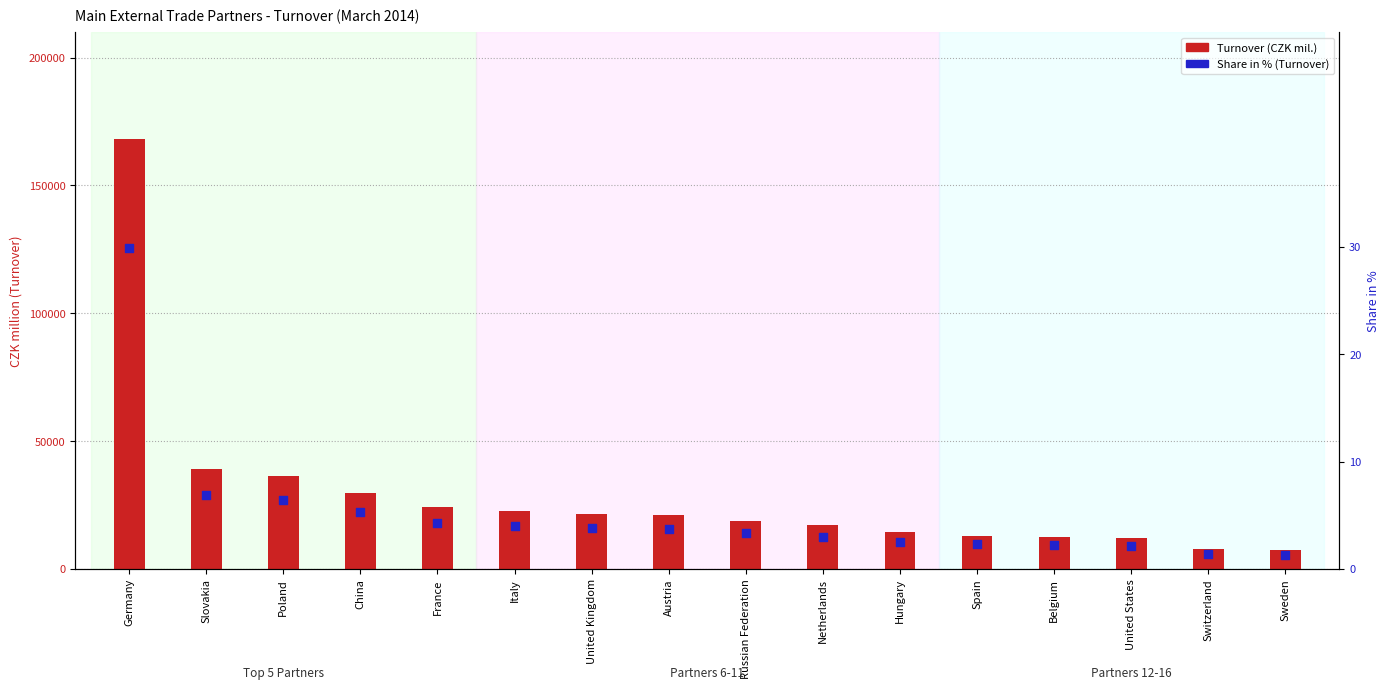

Which series has the largest total across all categories?

Turnover (CZK mil.)